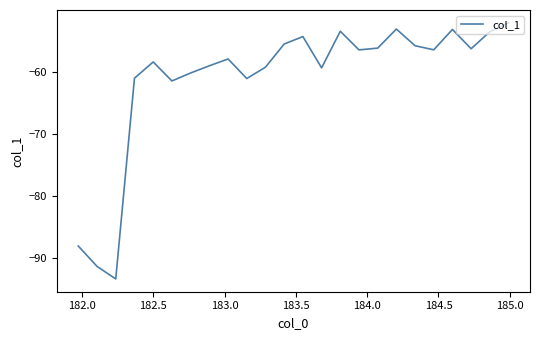

What is the greatest value displayed?

-52.1